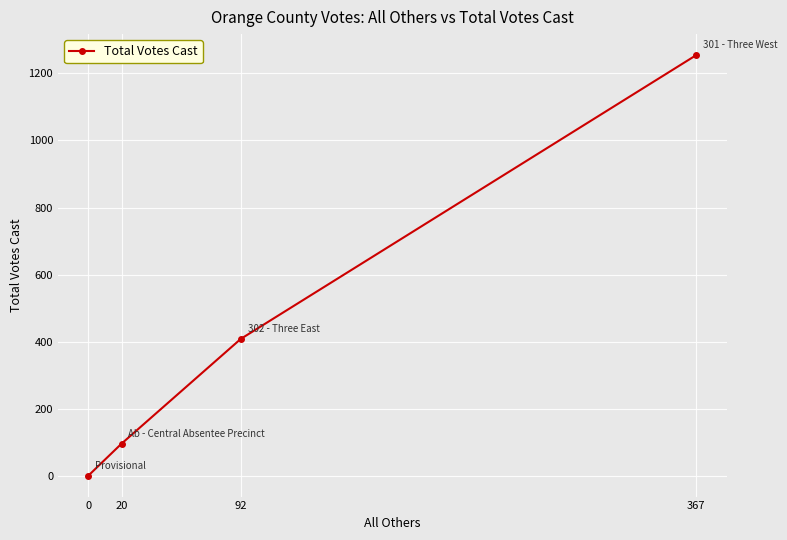

Which has a higher value, 20 or 0?

20